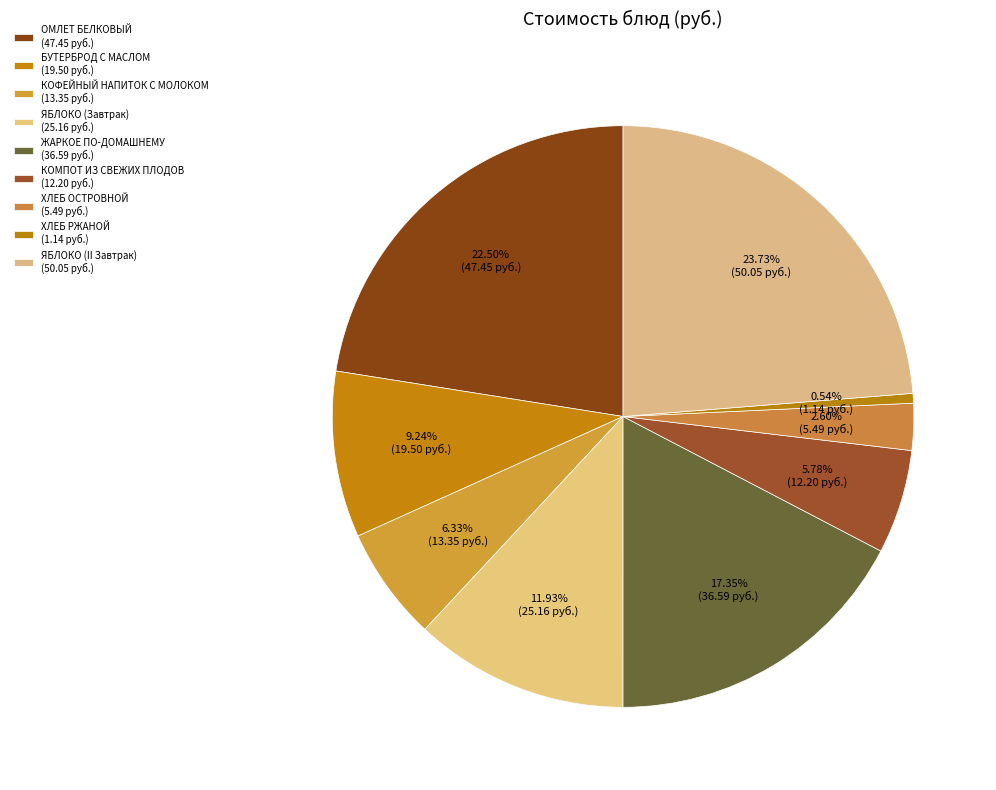

What is the total percentage of ЯБЛОКО (Завтрак) and ХЛЕБ ОСТРОВНОЙ?

14.5%